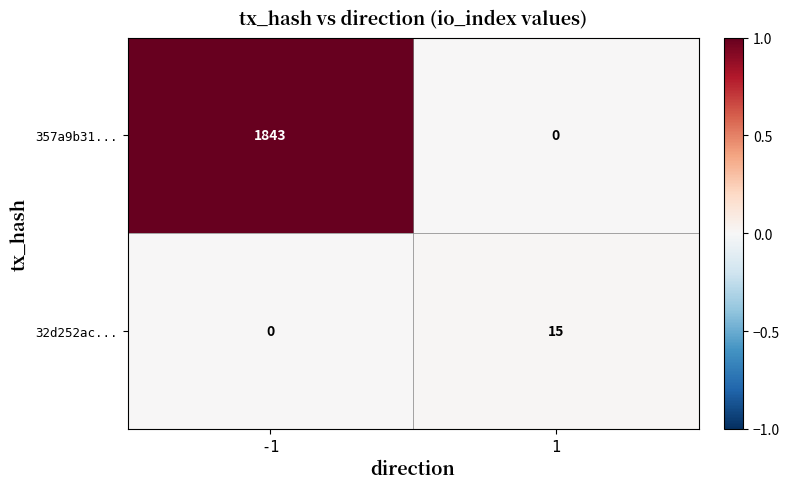

At which category is the sum across all series the highest?

-1